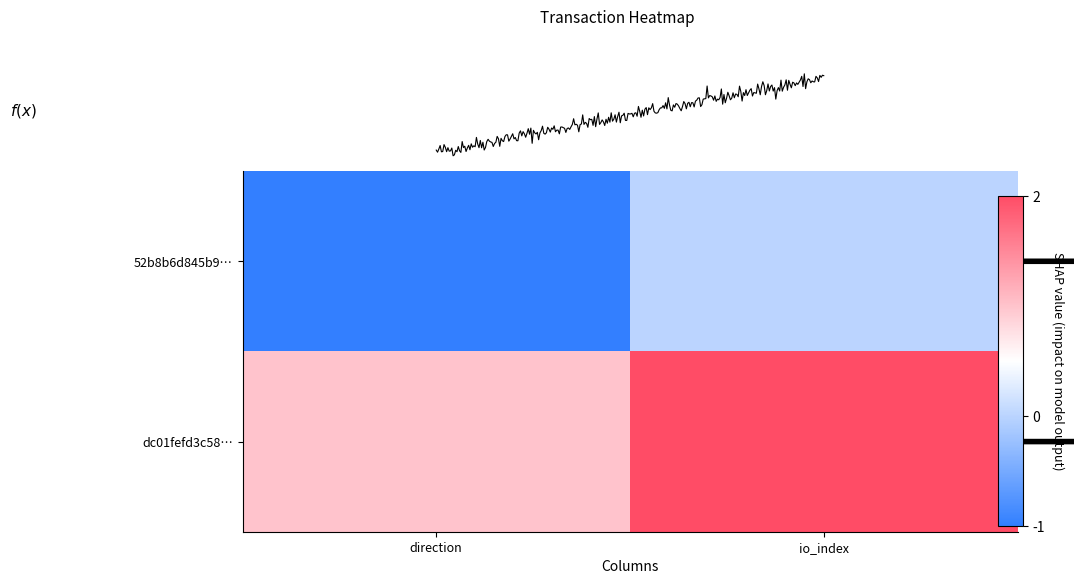

List the series in order of their peak value, highest first.

dc01fefd3c58…, 52b8b6d845b9…